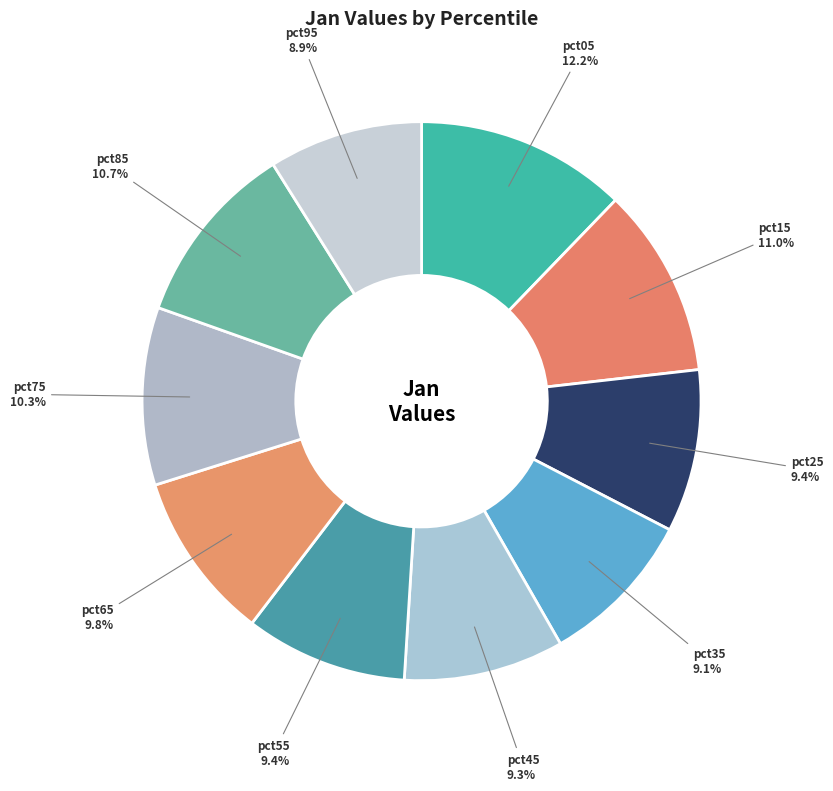

Count the number of slices in the pie.

10